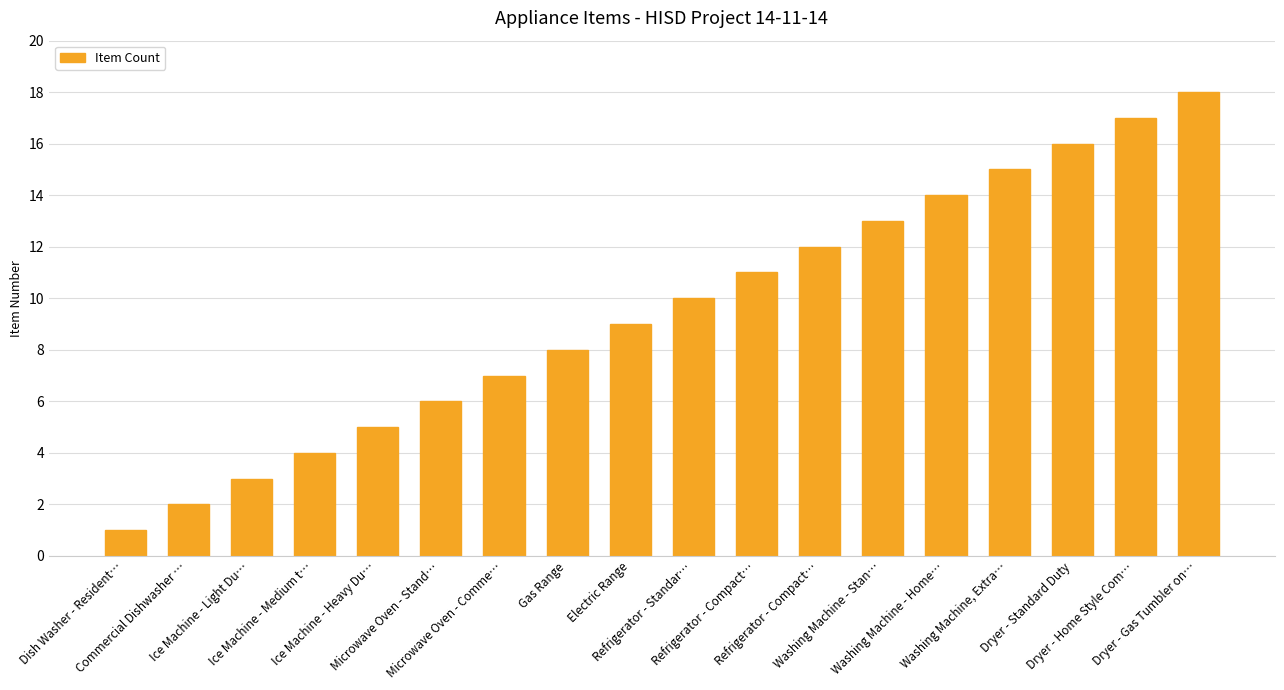

How many values are below 10?

9